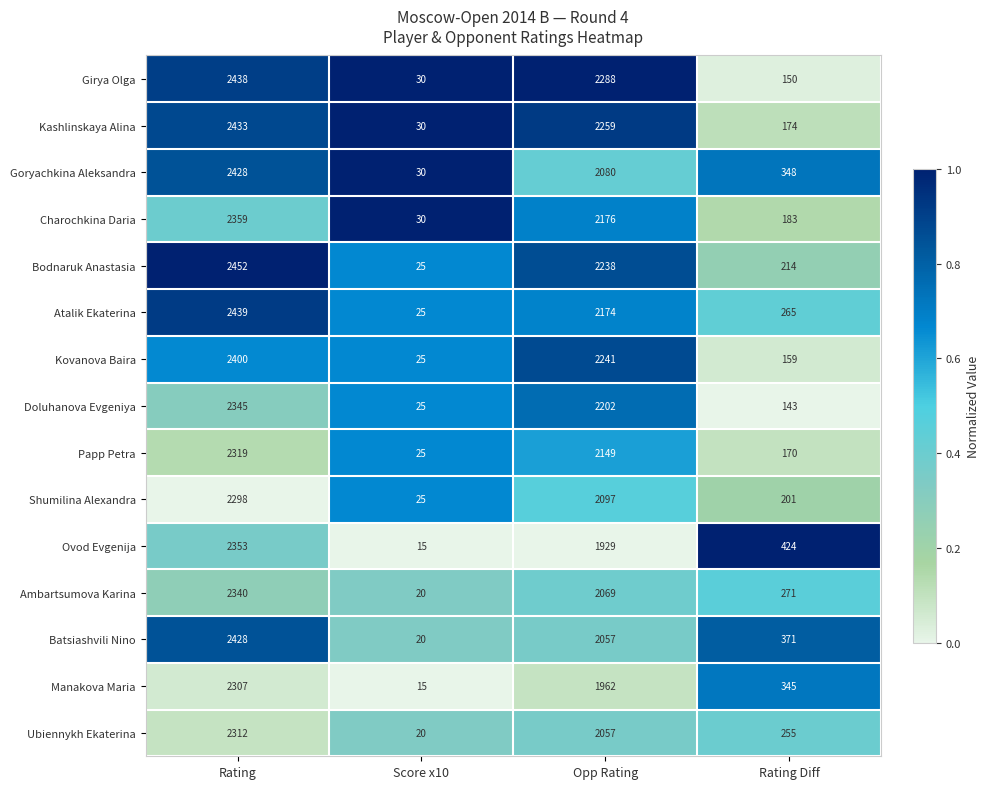

What value does the Charochkina Daria series have at Opp Rating, to the nearest 100?

2200